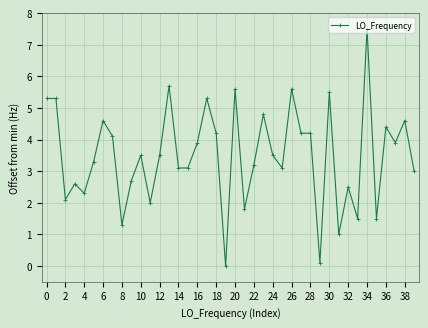

Reading left to right, transcribe all the data shown in this chart.

5.3	5.3	2.1	2.6	2.3	3.3	4.6	4.1	1.3	2.7	3.5	2.0	3.5	5.7	3.1	3.1	3.9	5.3	4.2	0.0	5.6	1.8	3.2	4.8	3.5	3.1	5.6	4.2	4.2	0.1	5.5	1.0	2.5	1.5	7.5	1.5	4.4	3.9	4.6	3.0